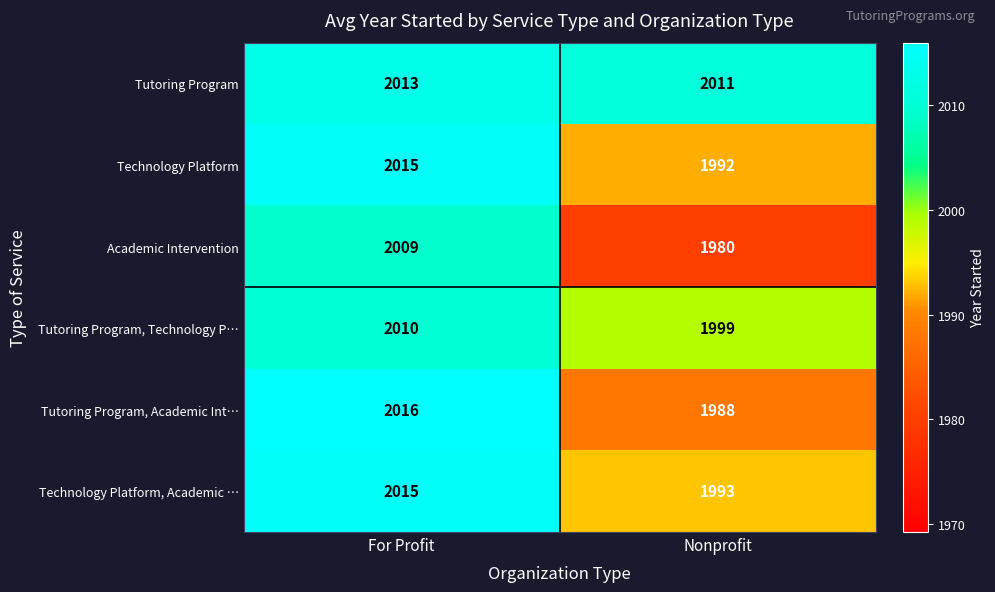

Which series has the largest total across all categories?

Tutoring Program